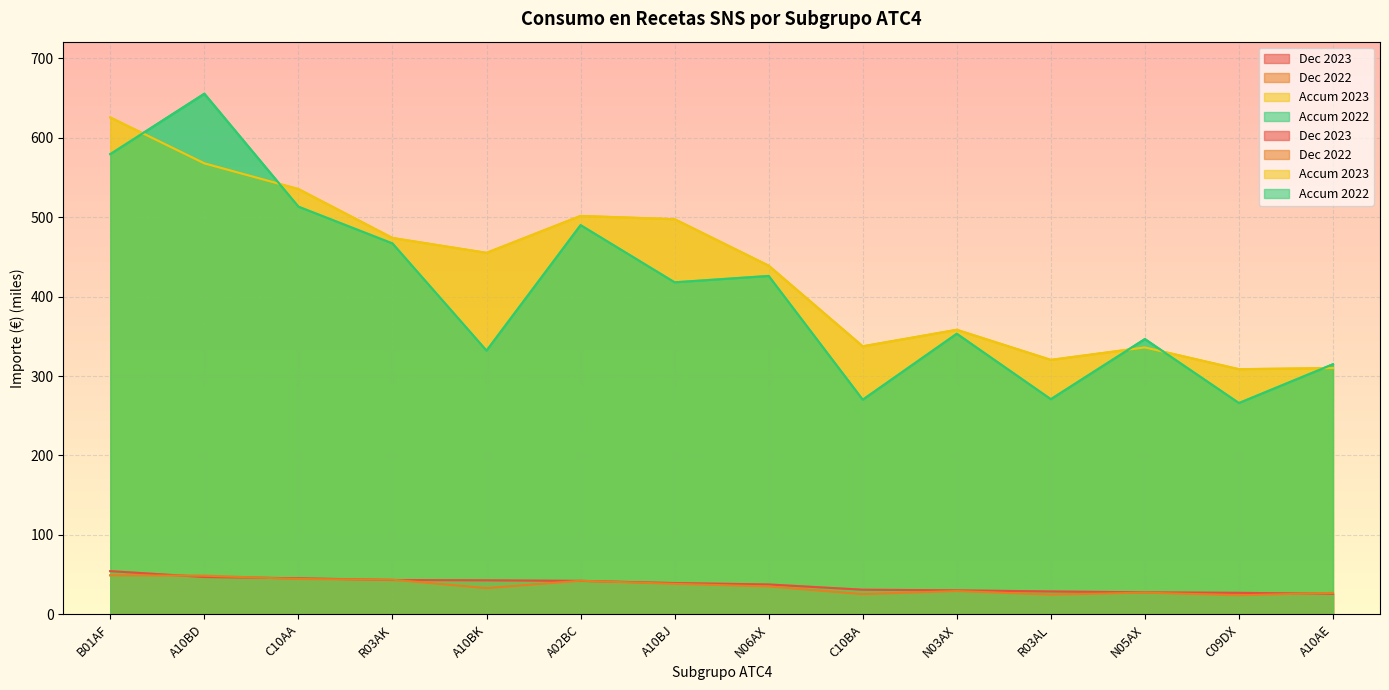

Reading right to left, transcribe all the data shown in this chart.

Dec 2023: 25.8	27.0	27.7	28.8	30.2	31.0	37.6	39.4	42.1	42.8	43.2	45.3	46.9	54.3
Dec 2022: 26.9	23.9	27.3	24.8	29.3	25.4	35.1	38.4	42.2	32.9	43.6	44.4	48.6	49.1
Accum 2023: 310.1	308.6	336.0	320.3	358.3	337.5	439.0	497.5	501.6	455.1	473.9	535.4	567.8	625.6
Accum 2022: 314.9	266.0	346.6	270.9	353.3	270.2	426.1	418.0	490.0	332.0	467.0	513.3	655.5	579.4